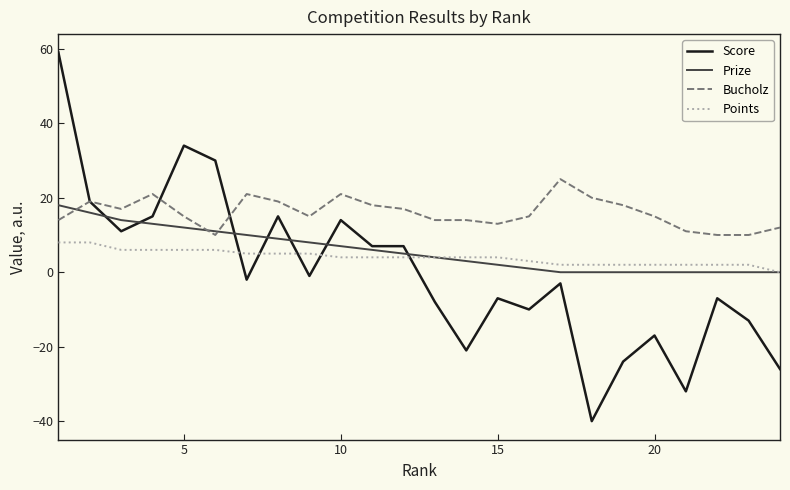

How many distinct data groups are displayed?

4